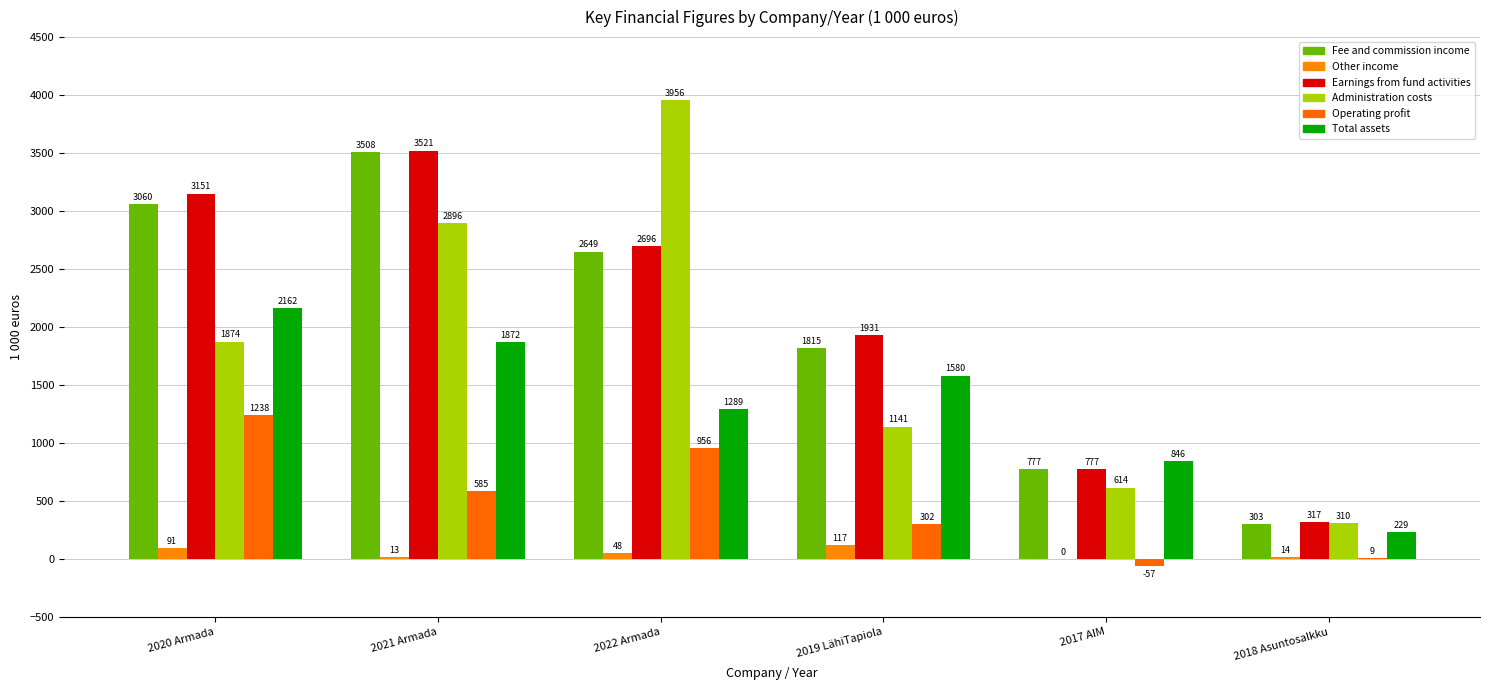

How many positive values does the Other income series have?

5